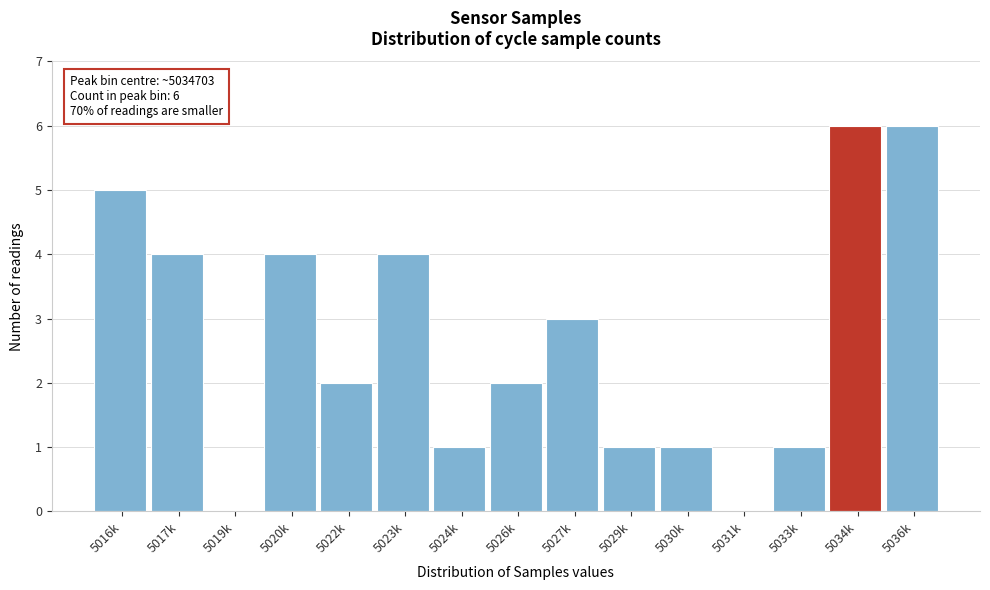

Reading left to right, what are all the values shown in this chart?

5016k=5	5017k=4	5019k=0	5020k=4	5022k=2	5023k=4	5024k=1	5026k=2	5027k=3	5029k=1	5030k=1	5031k=0	5033k=1	5034k=6	5036k=6